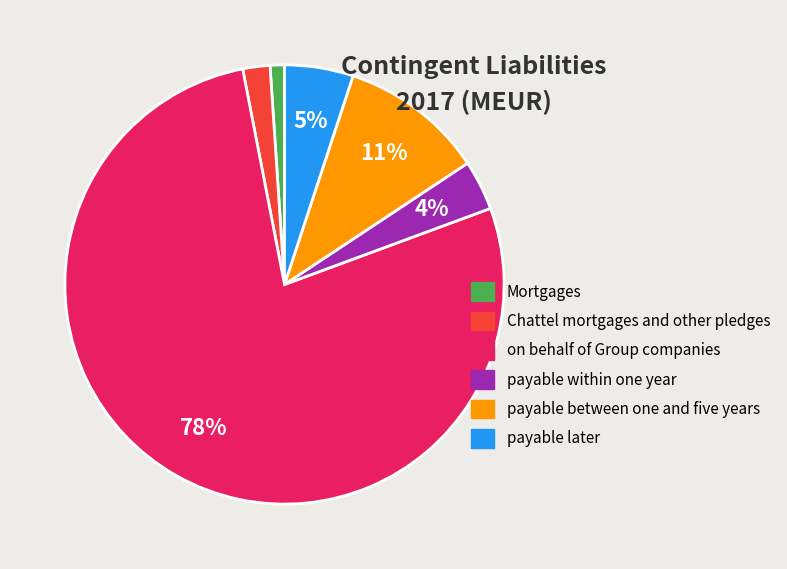

What is the largest slice in the pie chart?

on behalf of Group companies